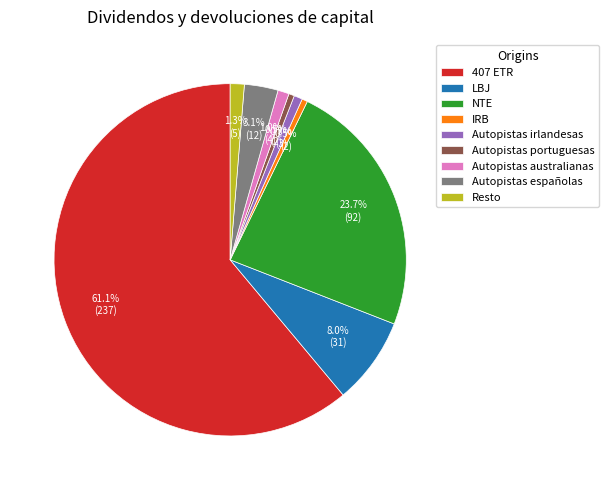

Combined, do Autopistas españolas and 407 ETR account for over 50%?

Yes